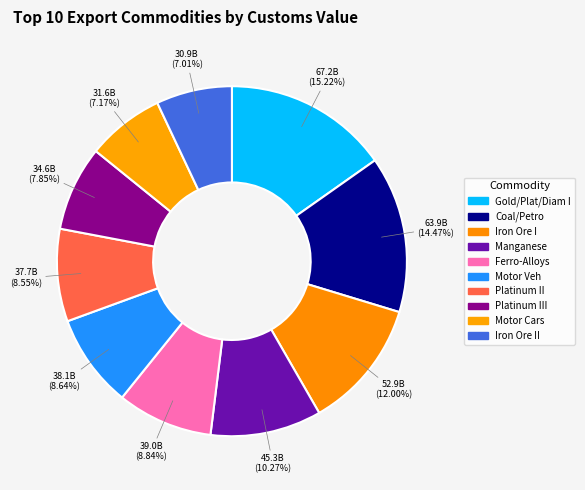

Count the number of slices in the pie.

10